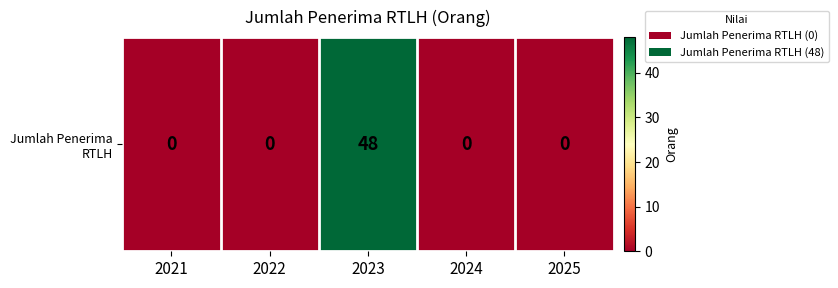

List the labels in order of value, smallest first.

2021, 2022, 2024, 2025, 2023